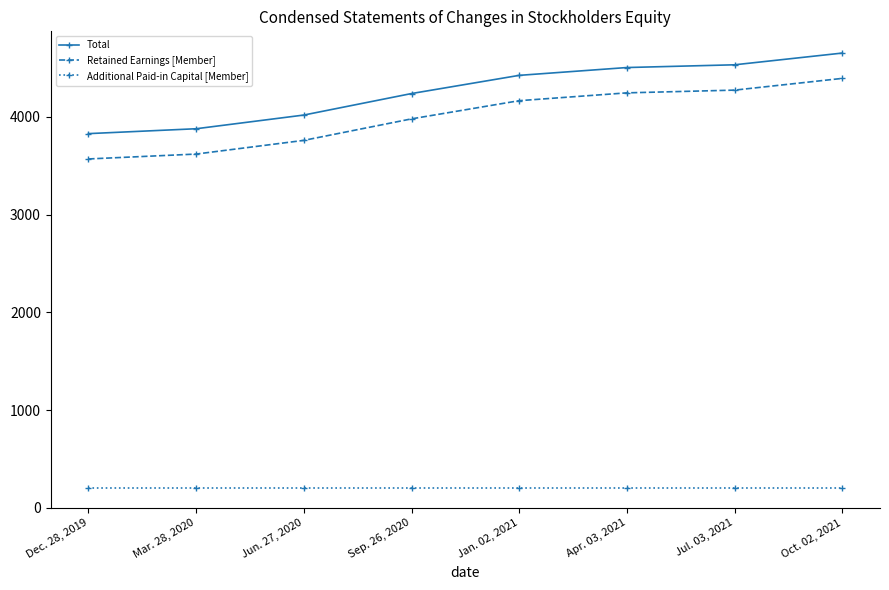

Reading left to right, what are all the values shown in this chart?

Total: Dec. 28, 2019=3828	Mar. 28, 2020=3878	Jun. 27, 2020=4018	Sep. 26, 2020=4238	Jan. 02, 2021=4424	Apr. 03, 2021=4504	Jul. 03, 2021=4532	Oct. 02, 2021=4652
Retained Earnings [Member]: Dec. 28, 2019=3569	Mar. 28, 2020=3619	Jun. 27, 2020=3759	Sep. 26, 2020=3979	Jan. 02, 2021=4165	Apr. 03, 2021=4245	Jul. 03, 2021=4273	Oct. 02, 2021=4393
Additional Paid-in Capital [Member]: Dec. 28, 2019=207	Mar. 28, 2020=207	Jun. 27, 2020=207	Sep. 26, 2020=207	Jan. 02, 2021=207	Apr. 03, 2021=207	Jul. 03, 2021=207	Oct. 02, 2021=207